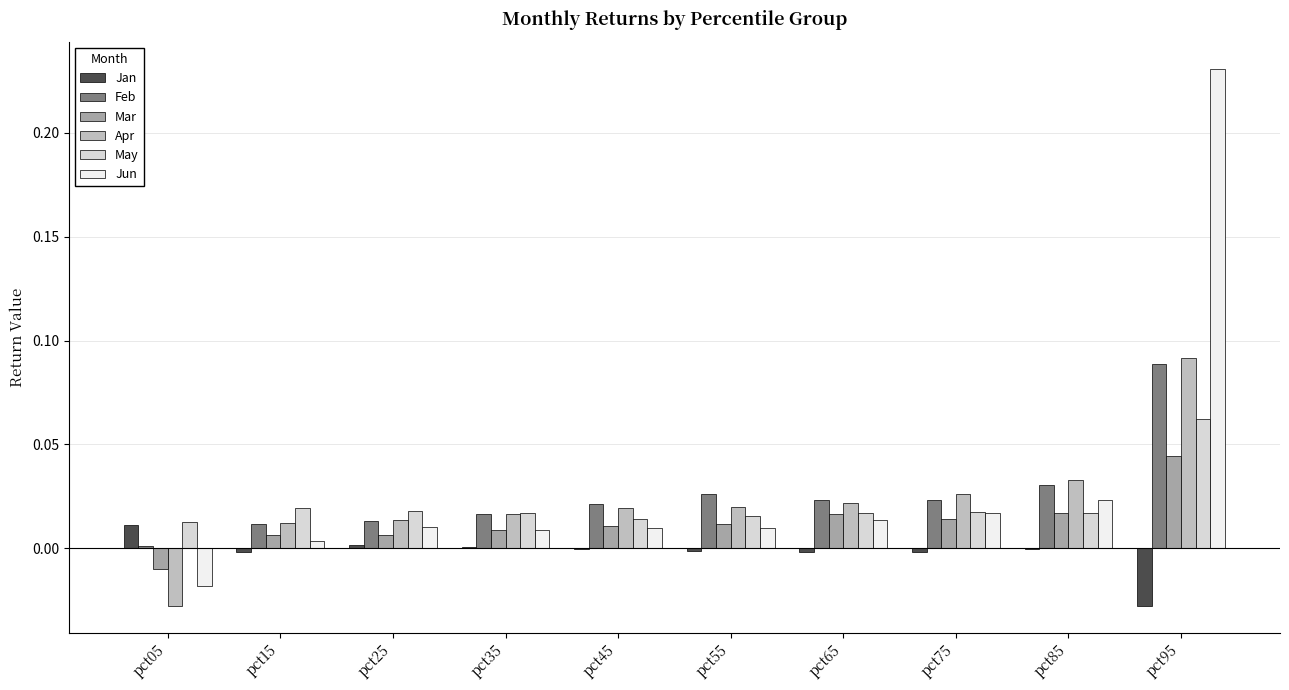

At which category is the sum across all series the highest?

pct95